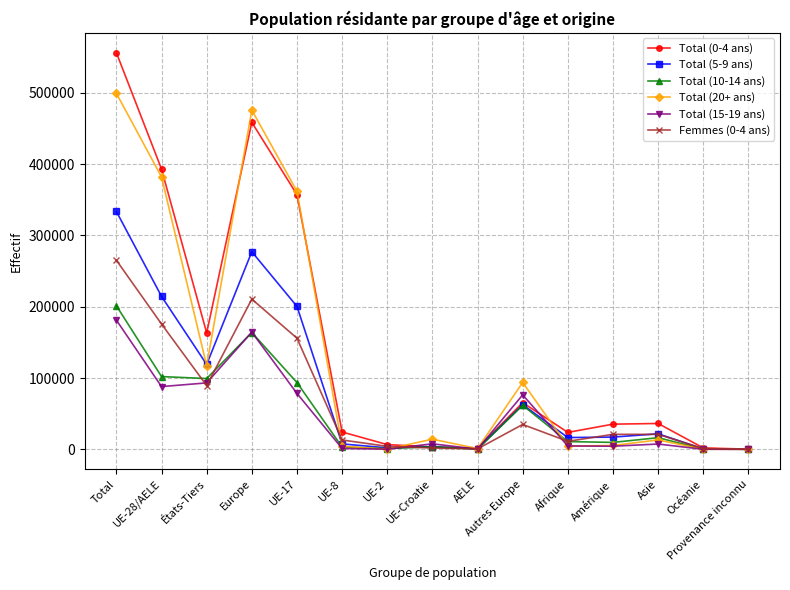

True or false: Total (20+ ans) has a value of 62 at Provenance inconnu.

True